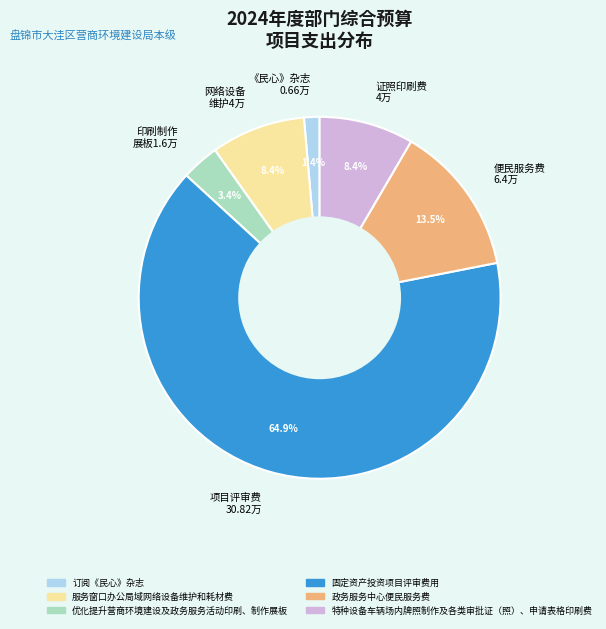

What is the ratio of the value at 印刷制作 展板1.6万 to the value at 网络设备 维护4万?

0.4